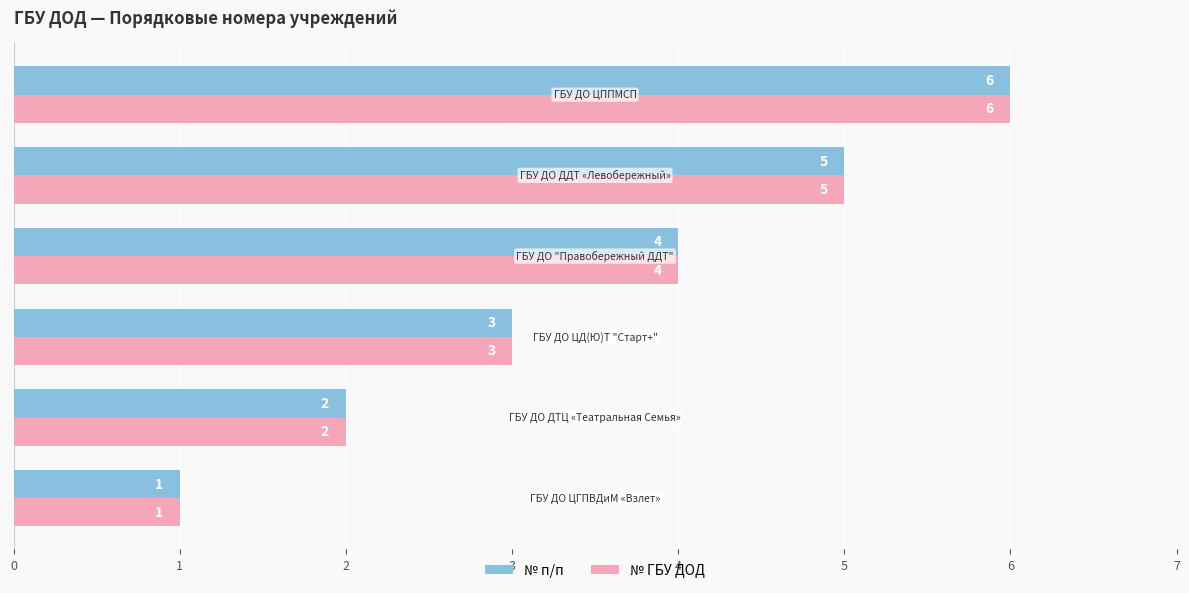

What is the highest value of the № ГБУ ДОД series?

6